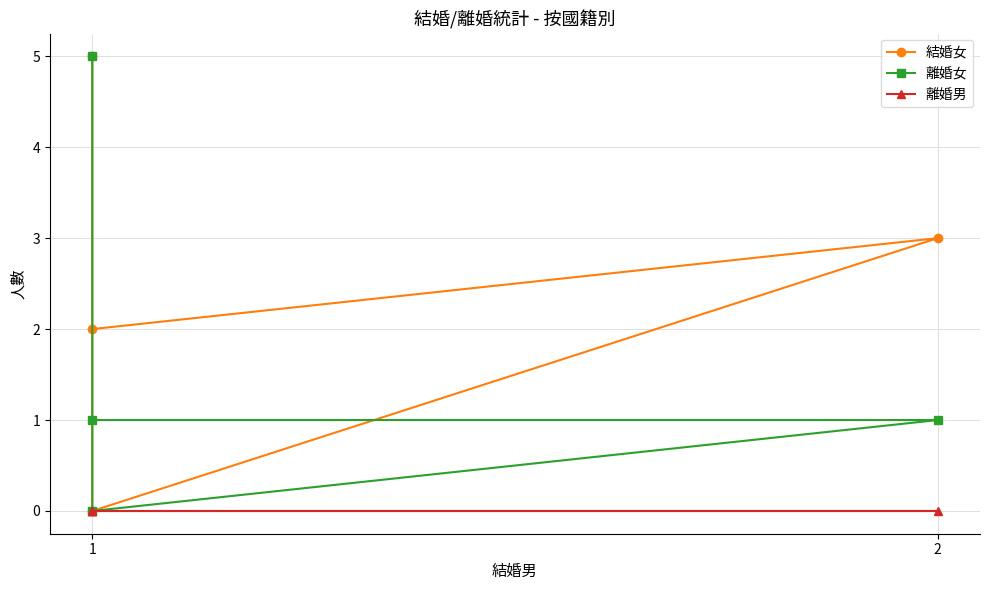

List the series in order of their overall mean, lowest first.

離婚男, 離婚女, 結婚女